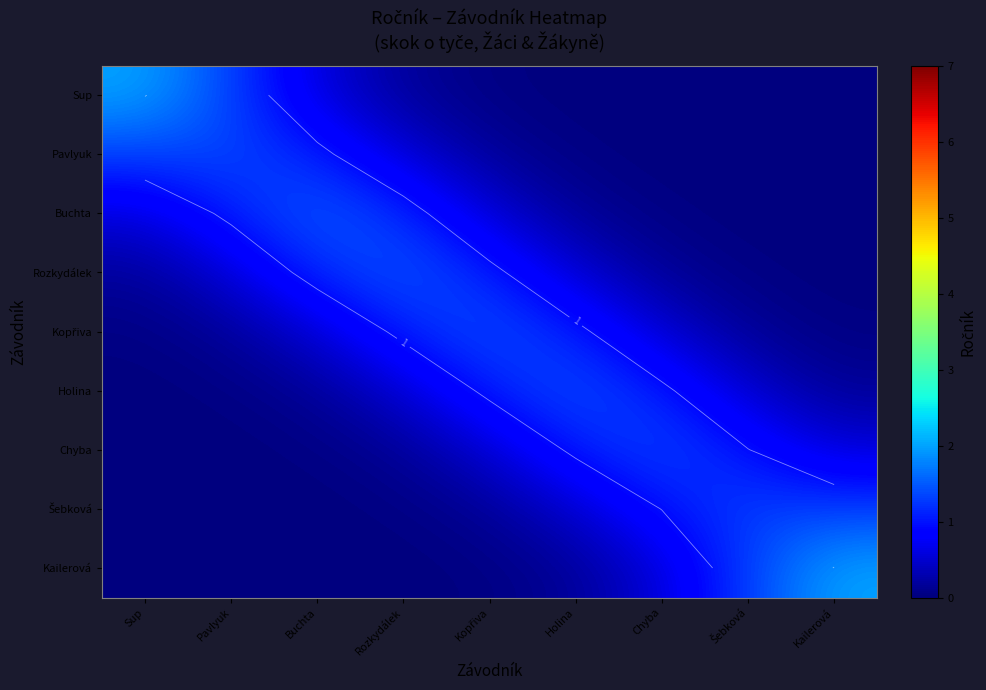

Is it true that Kopřiva equals 0.1 at Sup?

False